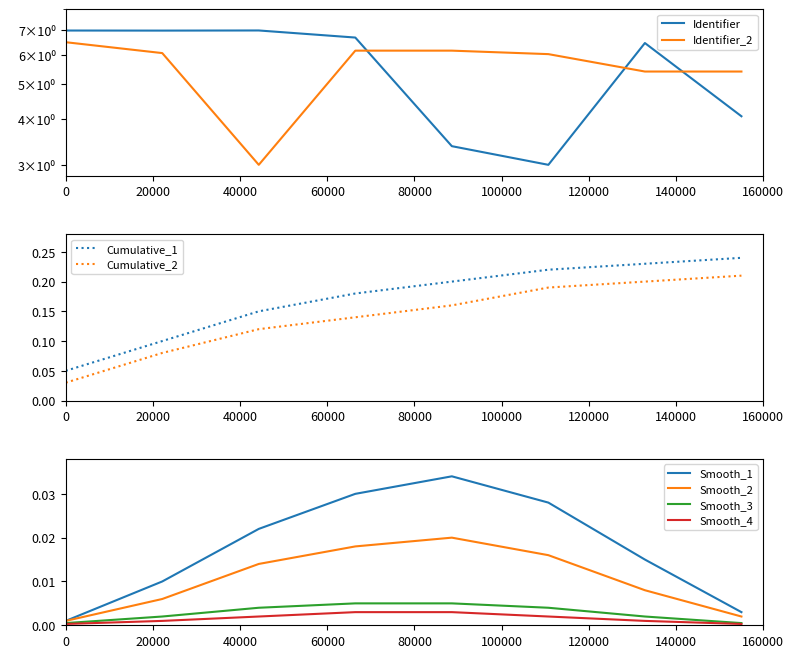

True or false: Cumulative_2 and Cumulative_1 intersect in this chart.

False